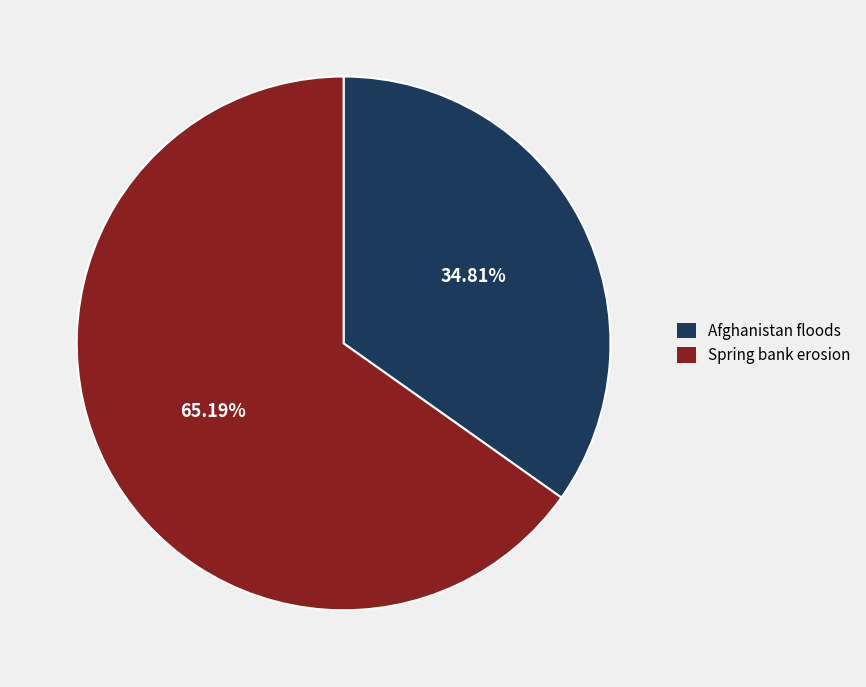

Which category has the smallest portion of the pie?

Afghanistan floods